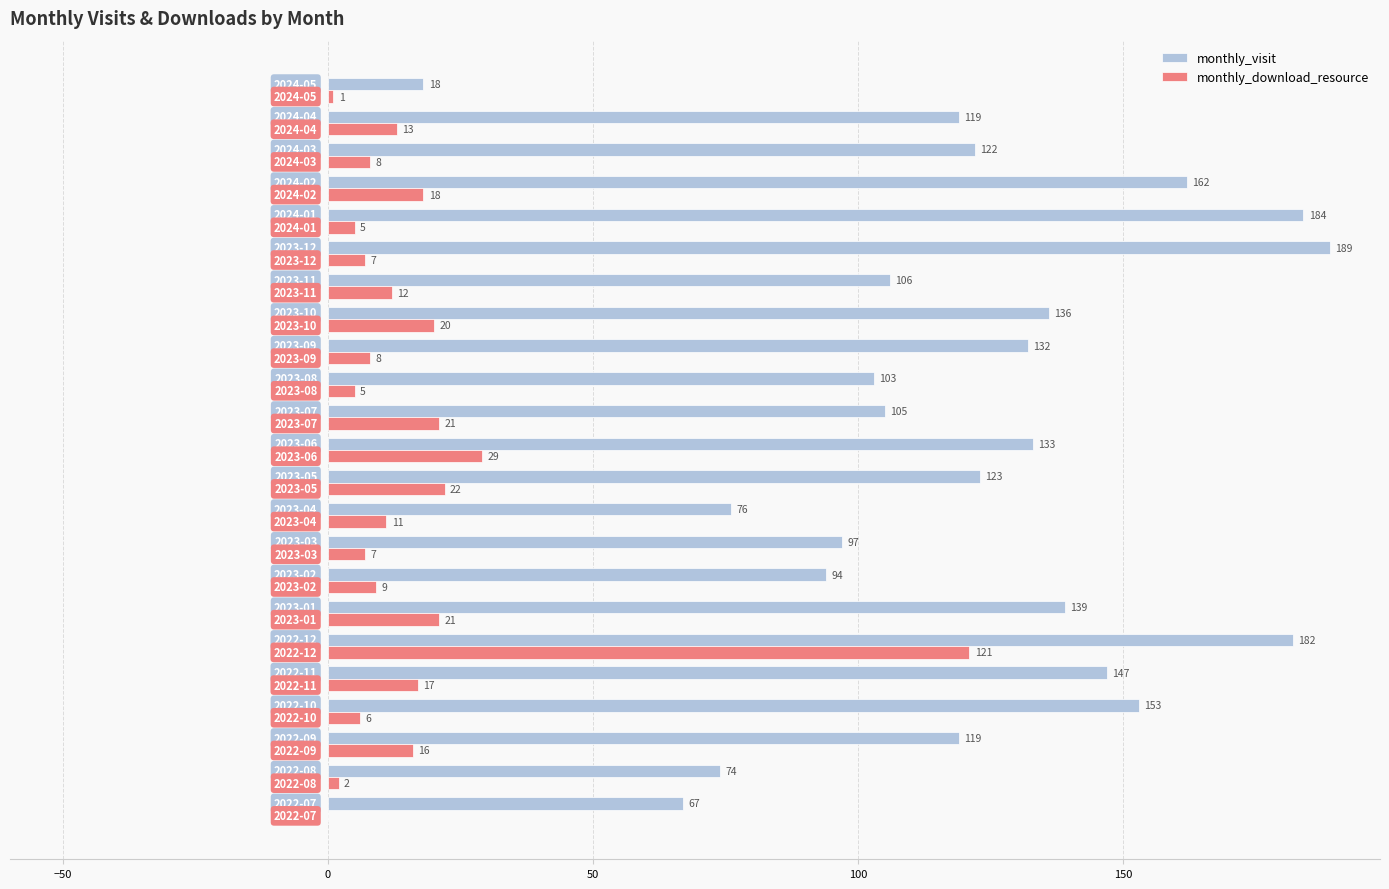

What is the sum of all monthly_visit values?

2780